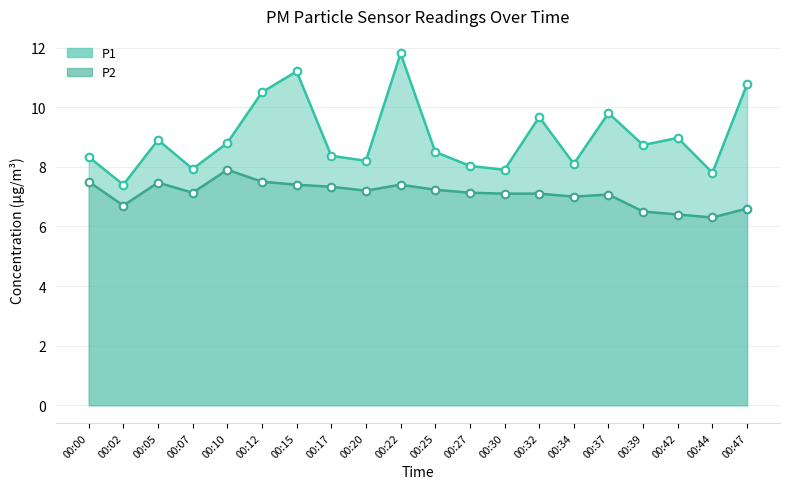

At which category is the sum across all series the highest?

00:22